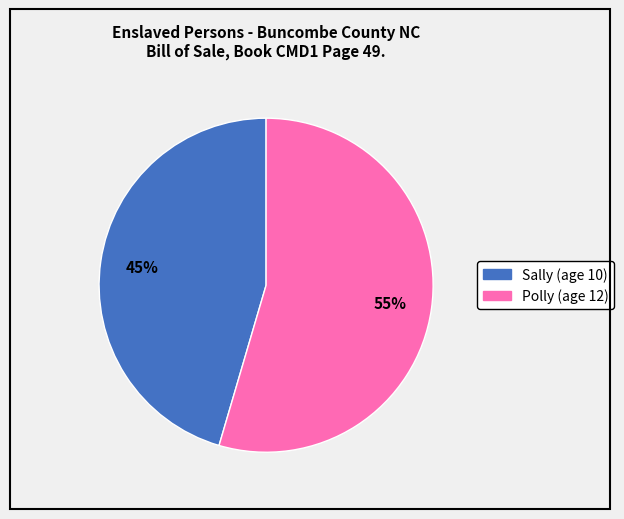

Which category has the biggest portion of the pie?

Polly